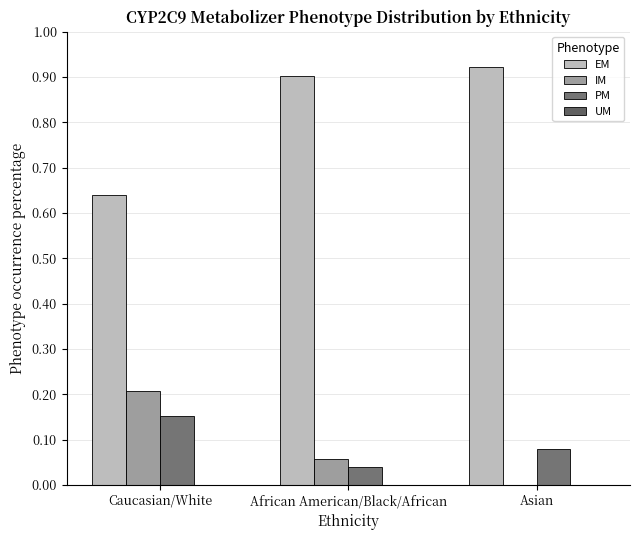

Which series has the largest total across all categories?

EM